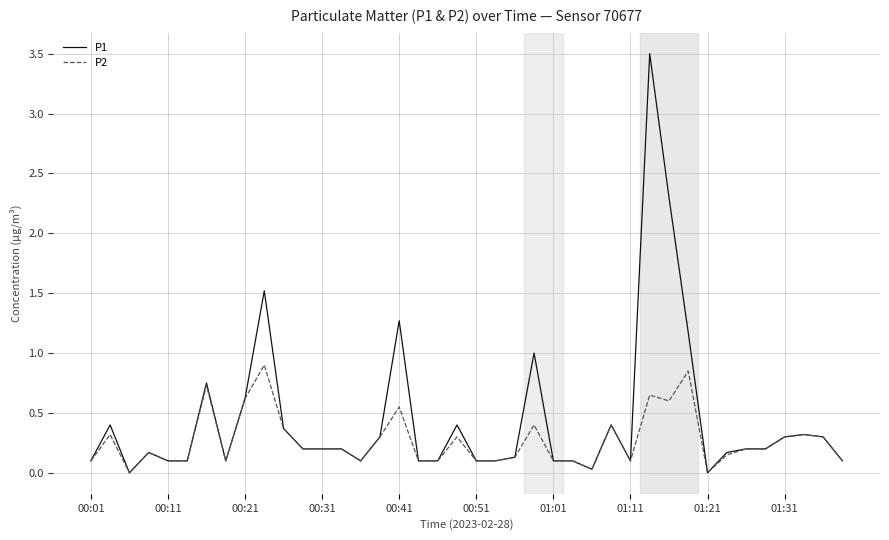

Which series has the largest total across all categories?

P1